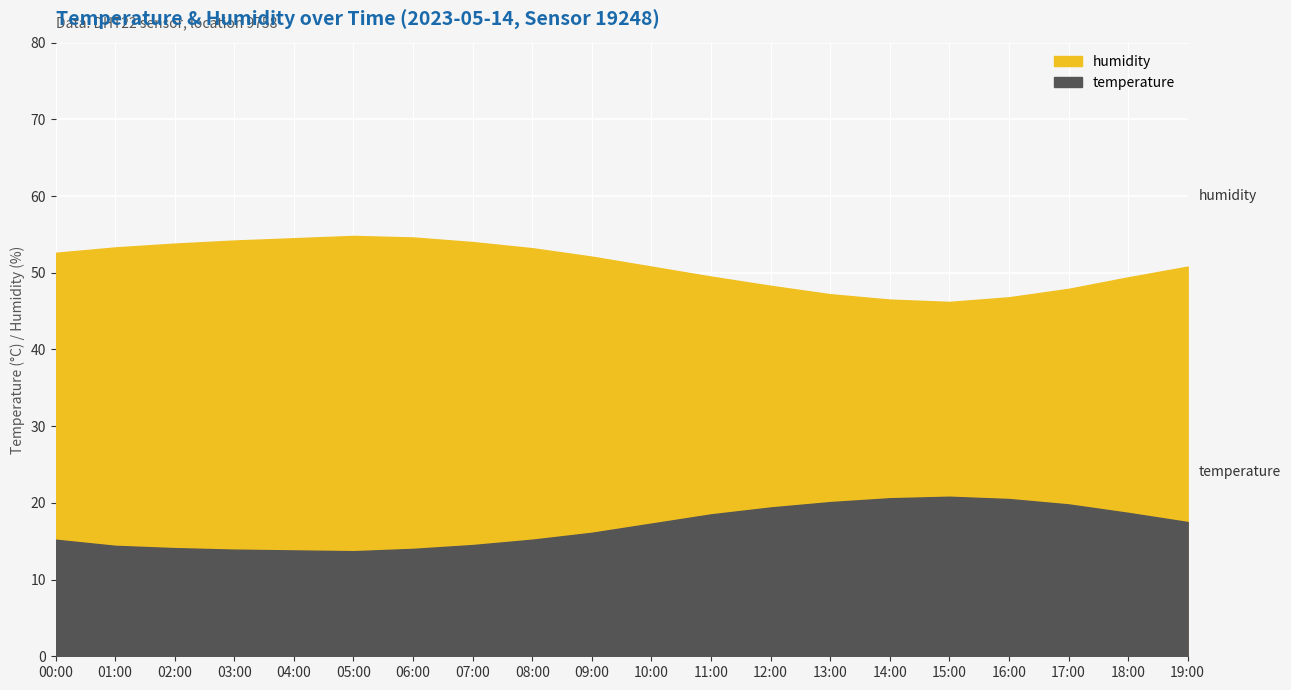

Rank the series at 13:00 from highest to lowest value.

humidity, temperature